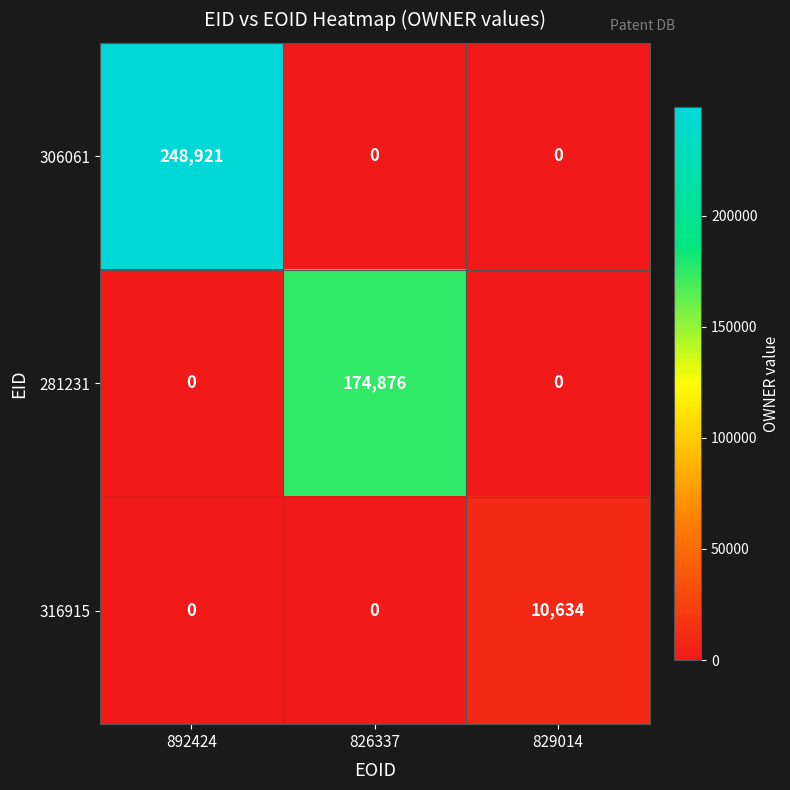

How many 306061 values are between 0 and 248921?

3